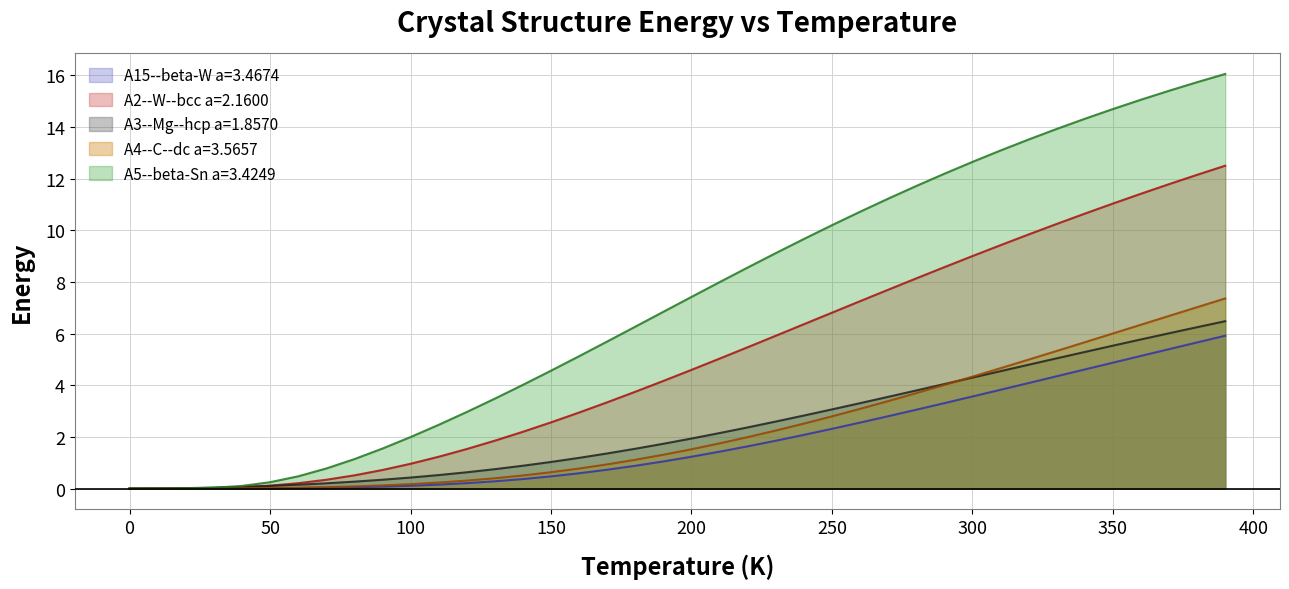

Which series has the widest spread of values?

A5--beta-Sn a=3.4249